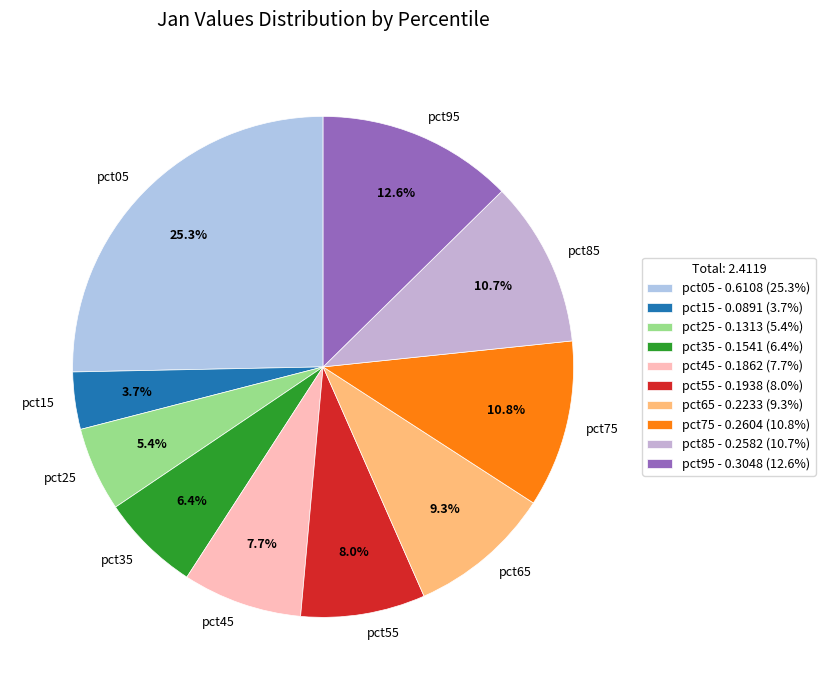

What is the largest slice in the pie chart?

pct05